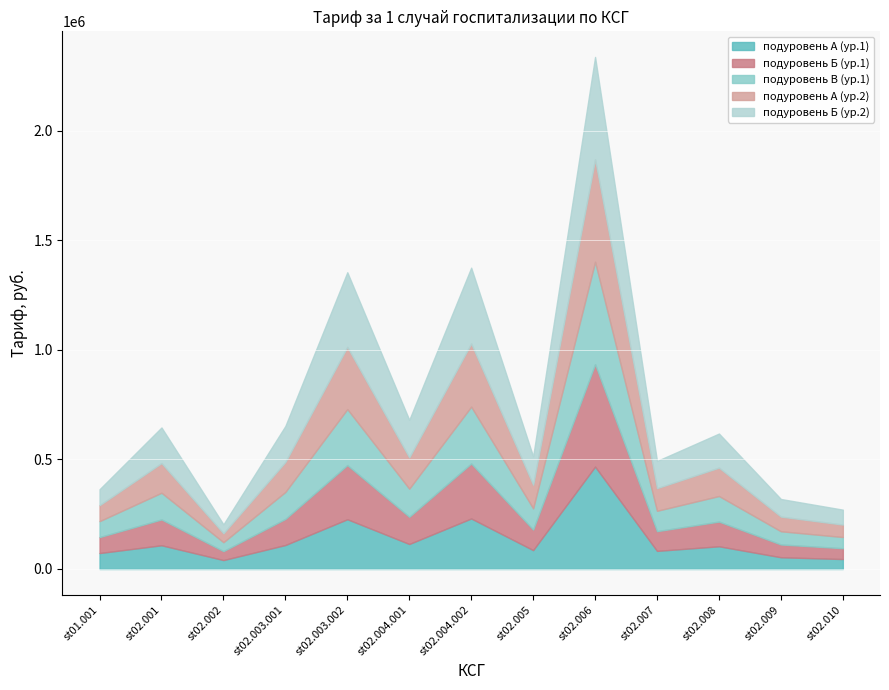

At which category does подуровень А (ур.2) reach its first local valley?

st02.002